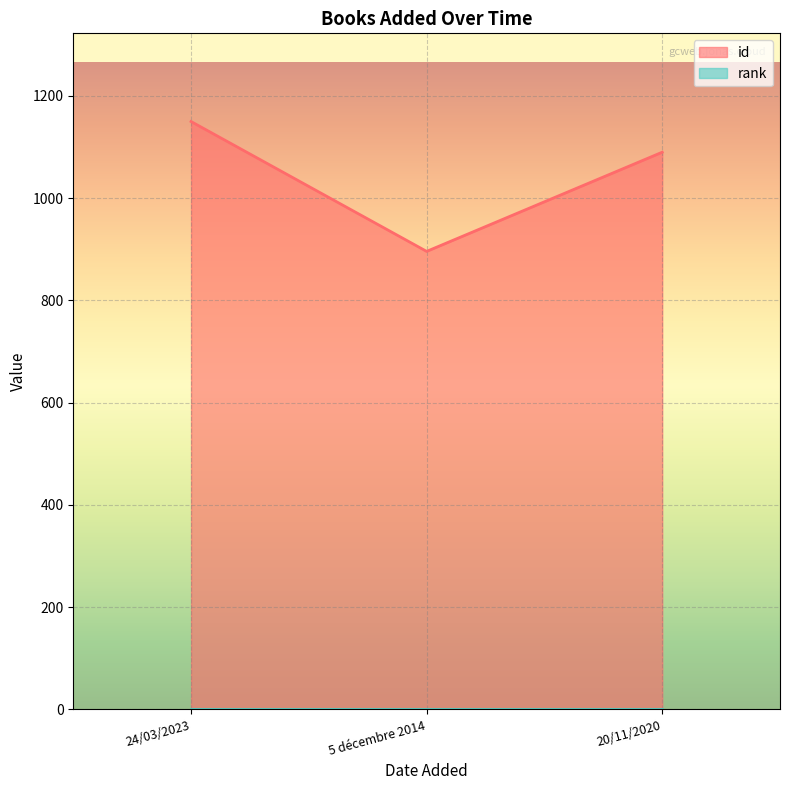

List the labels in order of value, largest first.

24/03/2023, 20/11/2020, 5 décembre 2014